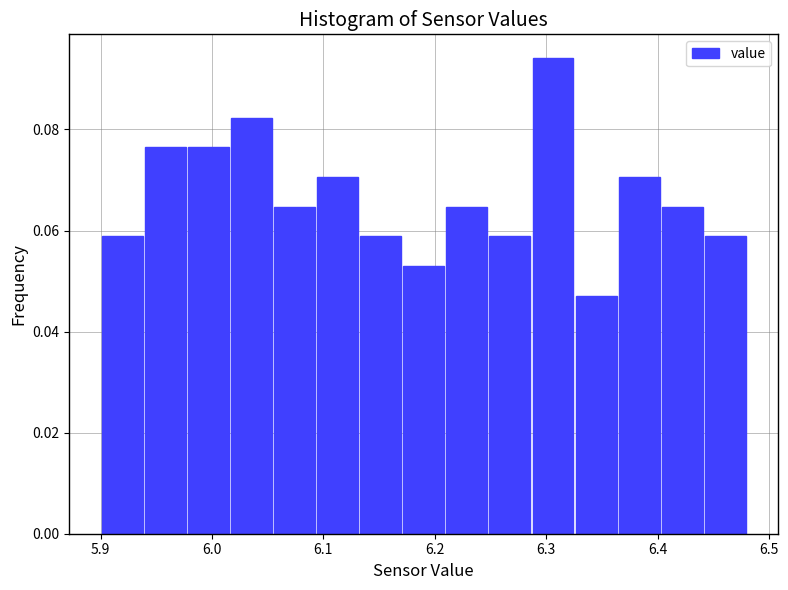

Around what value on the x-axis is the tallest bar? Give the approximate position of its centre, as read against the axis.

6.31